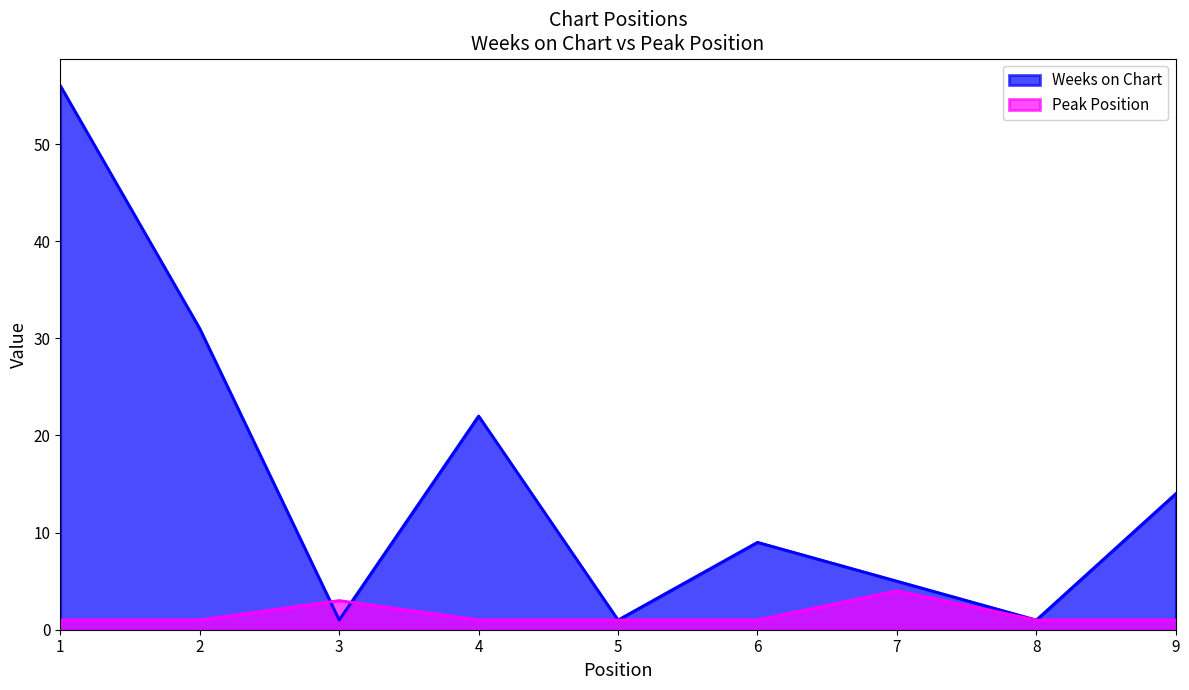

Which category has the highest value in the Weeks on Chart series?

1